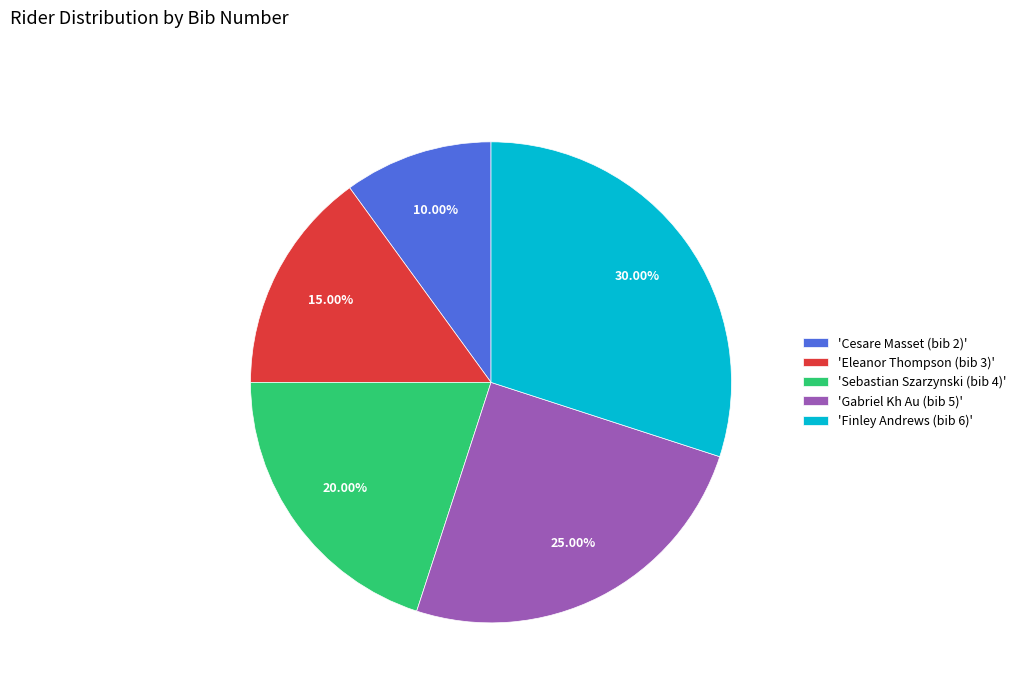

What is the ratio of the value at 'Cesare Masset (bib 2)' to the value at 'Gabriel Kh Au (bib 5)'?

0.4